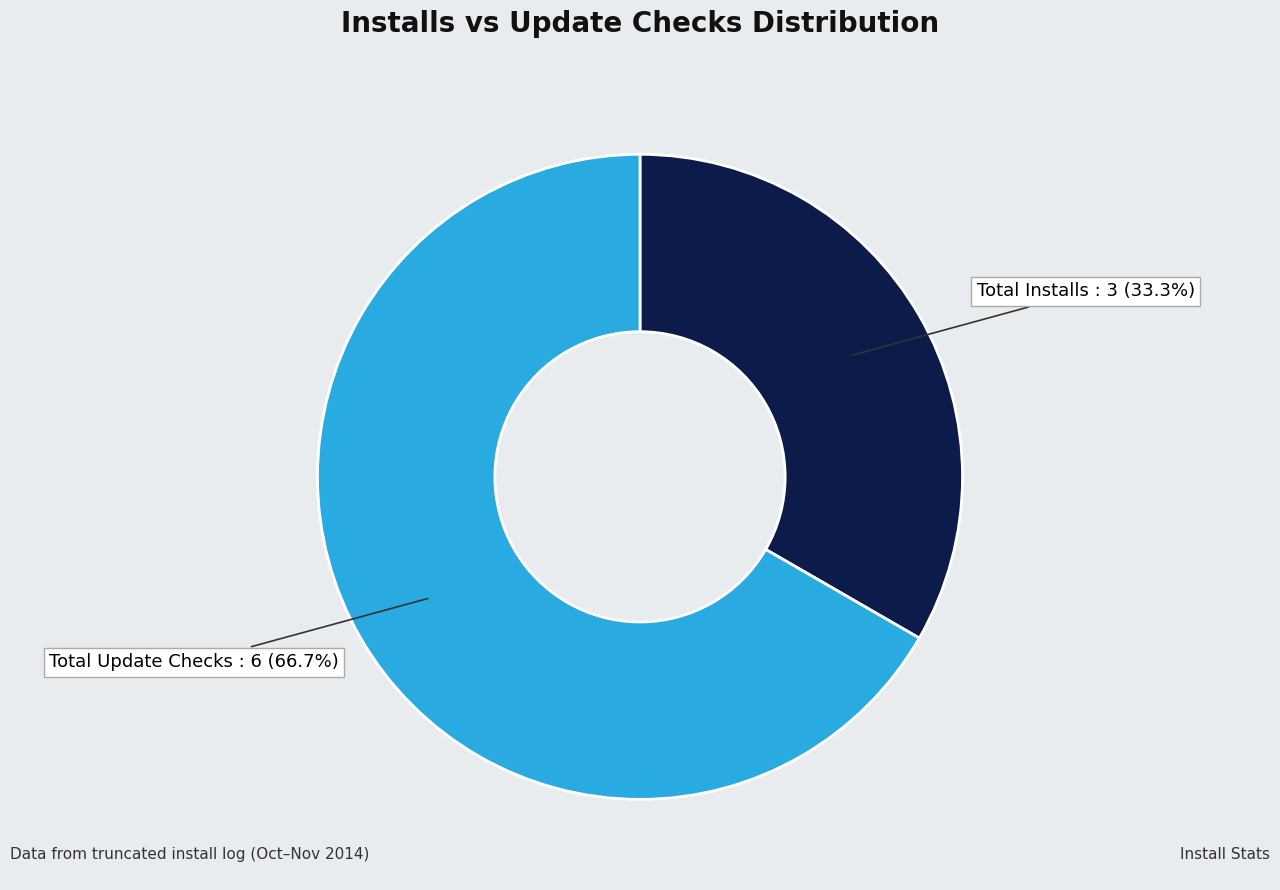

Does any single category account for the majority?

Yes